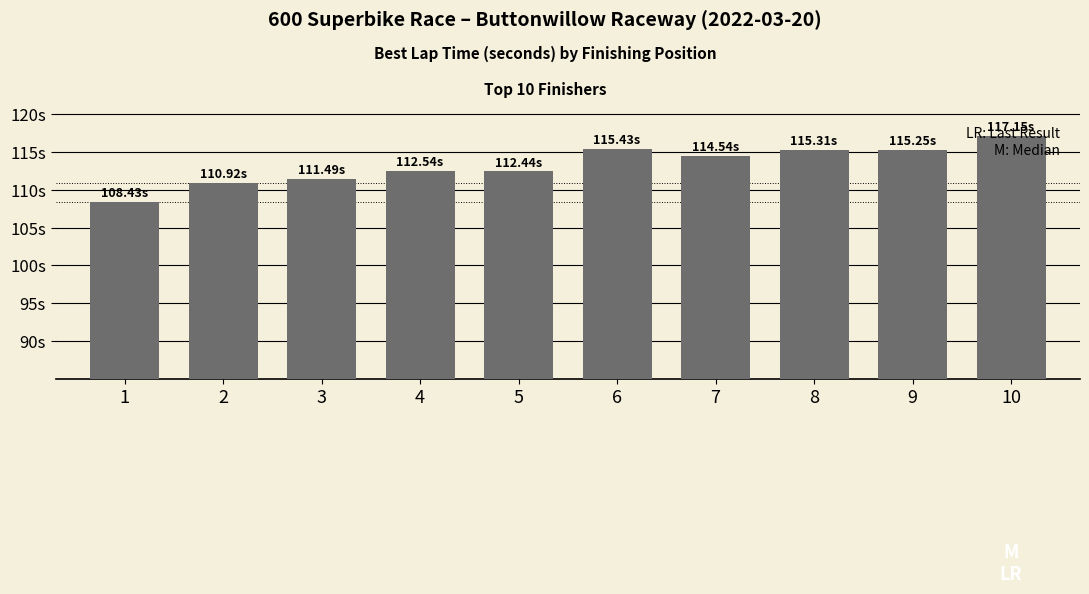

The chart shows a value of 159.3 at 3. True or false?

False